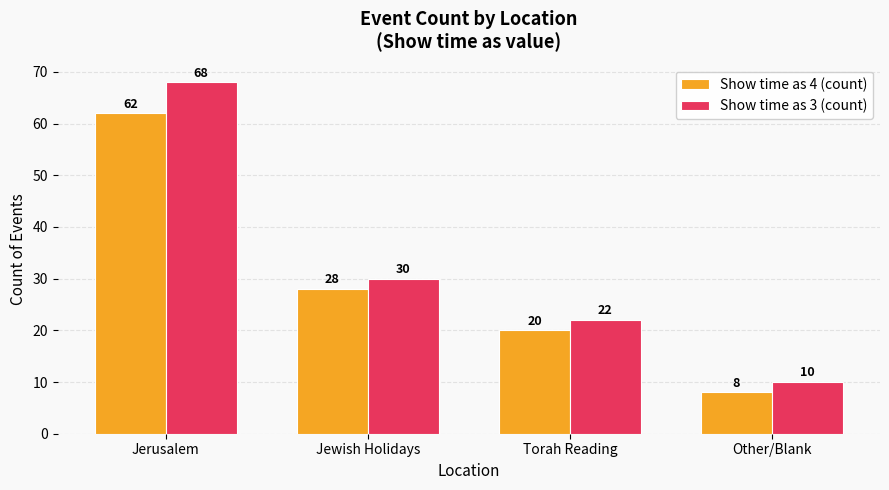

Which series has the widest spread of values?

Show time as 3 (count)